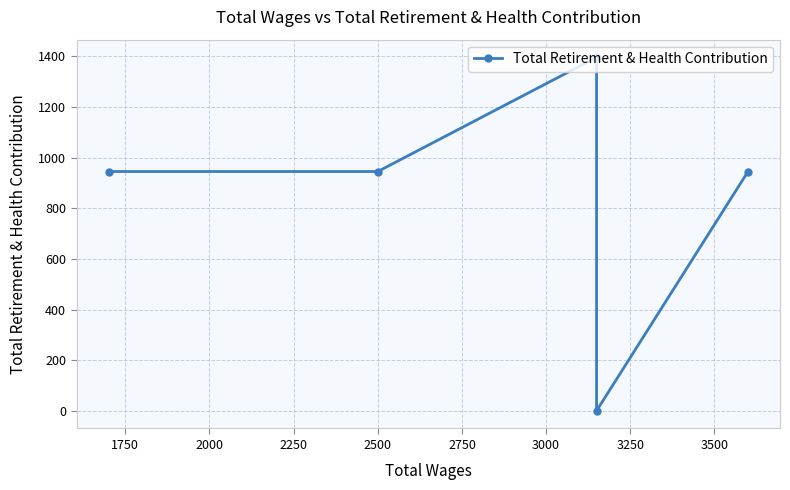

Which has a higher value, 2250 or 1500?

2250